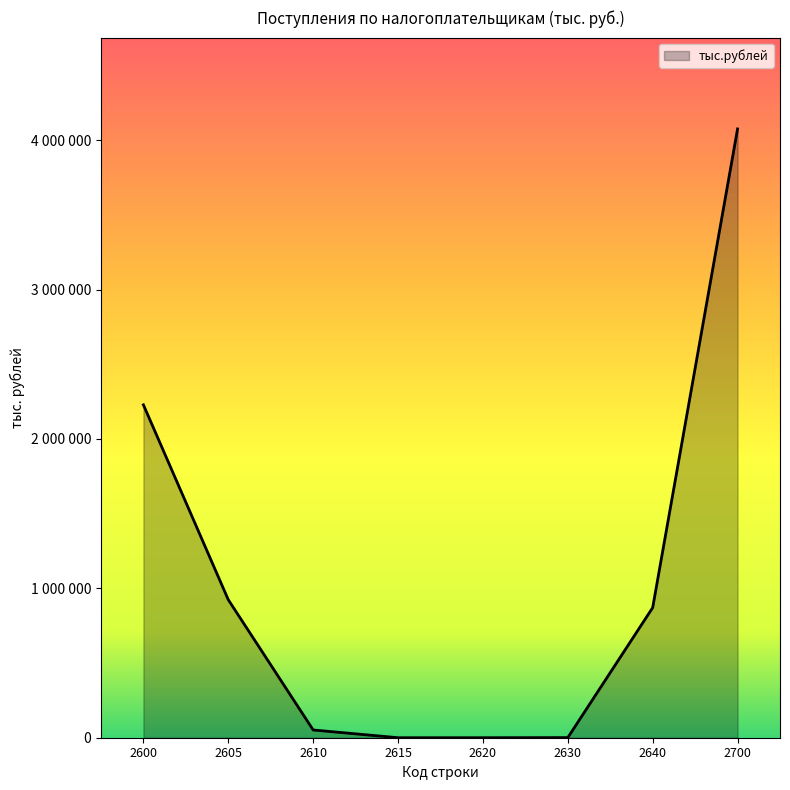

What is the sum of the values at 2605 and 2615?

923422